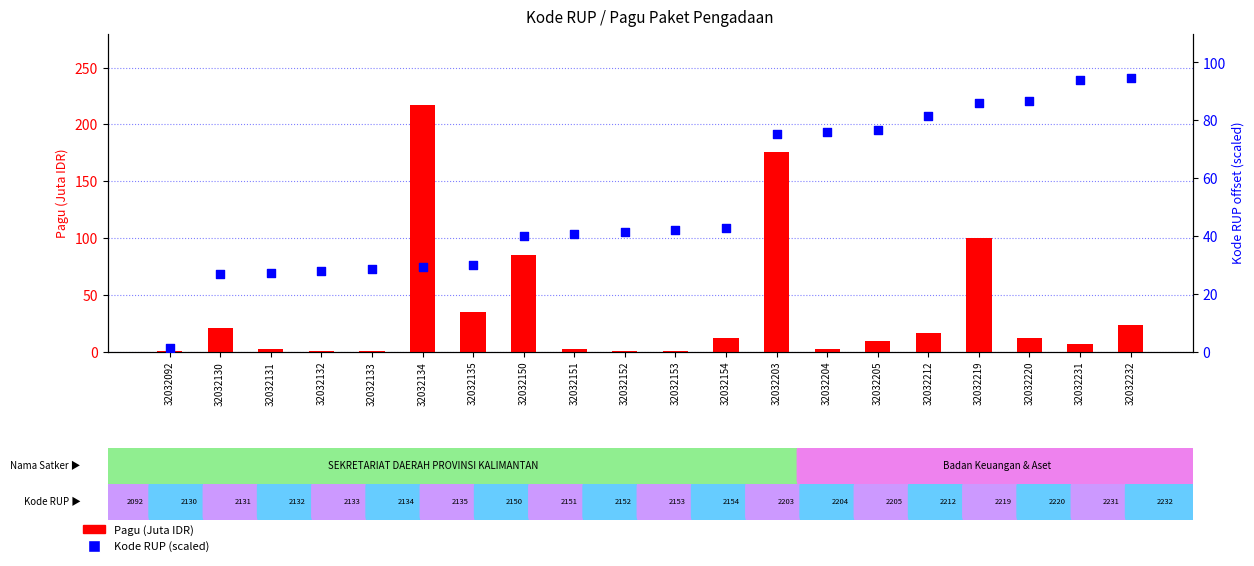

At how many categories does at least one series exceed 22?

19